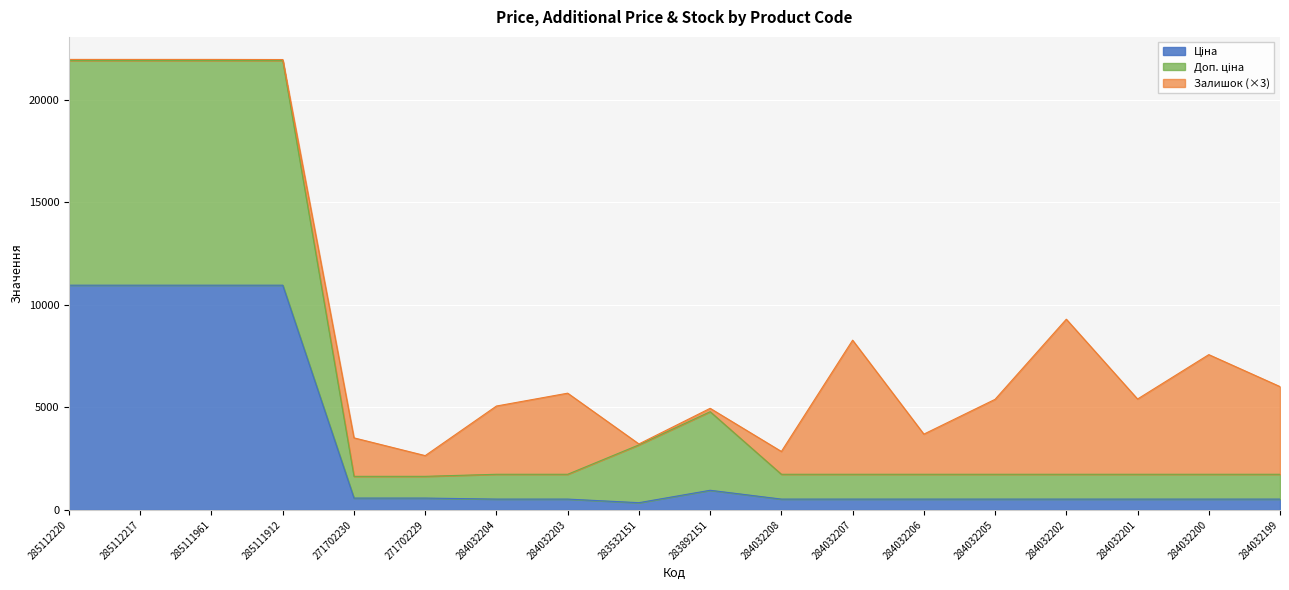

True or false: Доп. ціна has more than 0 points higher than both neighbors.

True